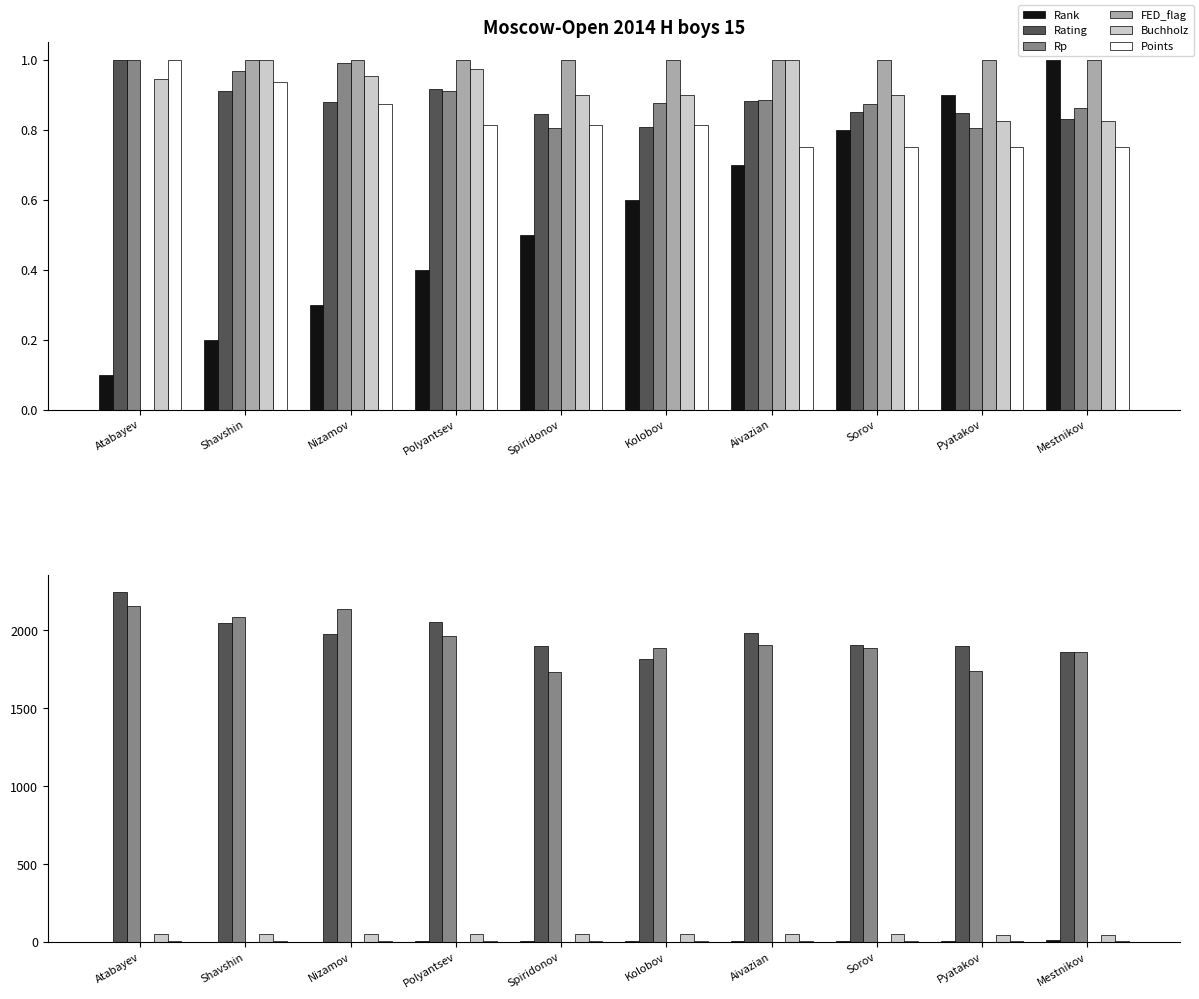

True or false: Rating has a value of 1981.0 at Aivazian.

True